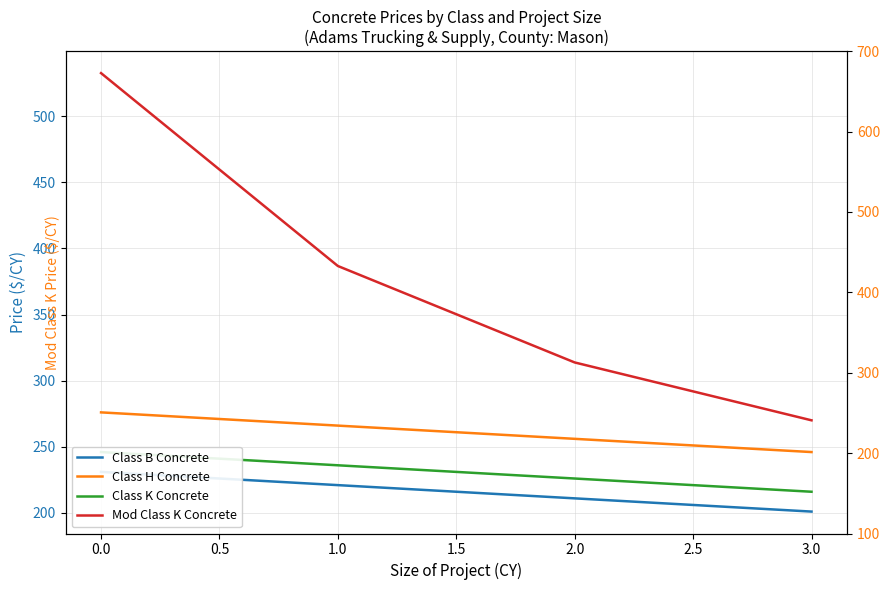

True or false: Mod Class K Concrete has a value of 439.8 at 0.5.

False